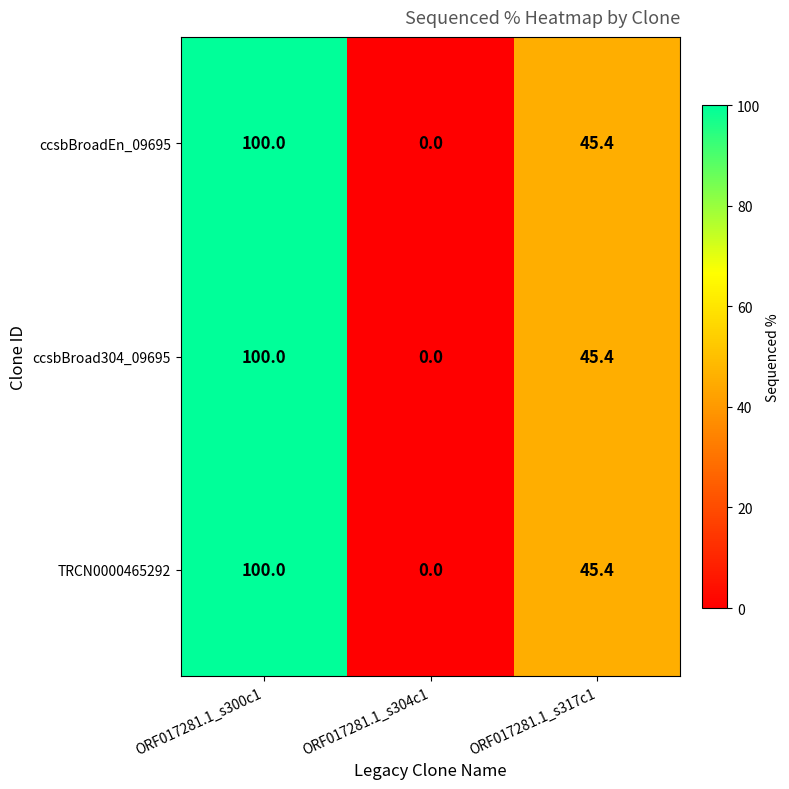

At which label is ccsbBroadEn_09695 closest to 50?

ORF017281.1_s317c1